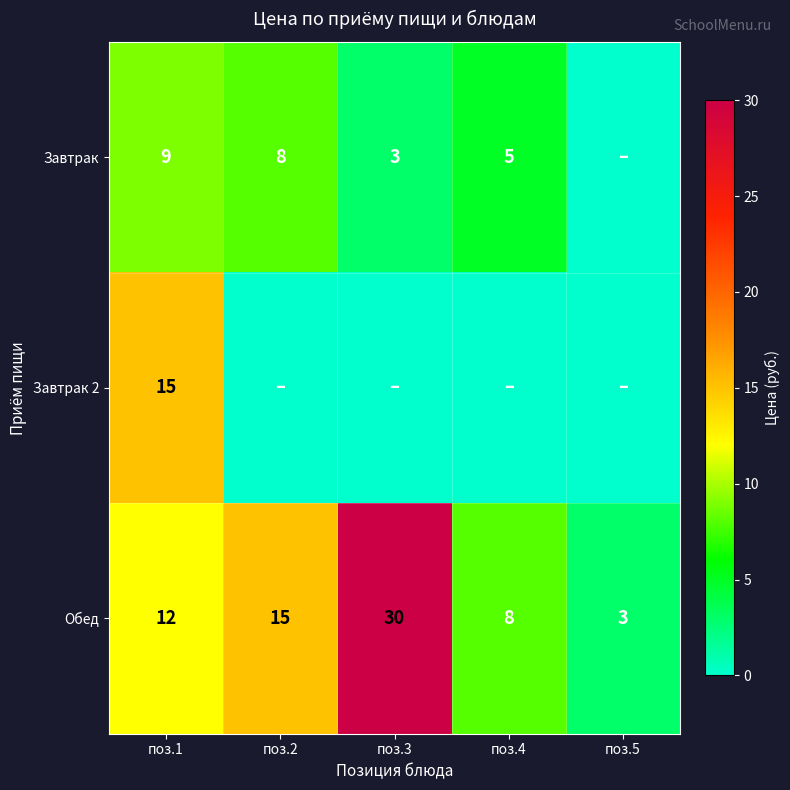

The value of Завтрак at поз.2 is 11. True or false?

False